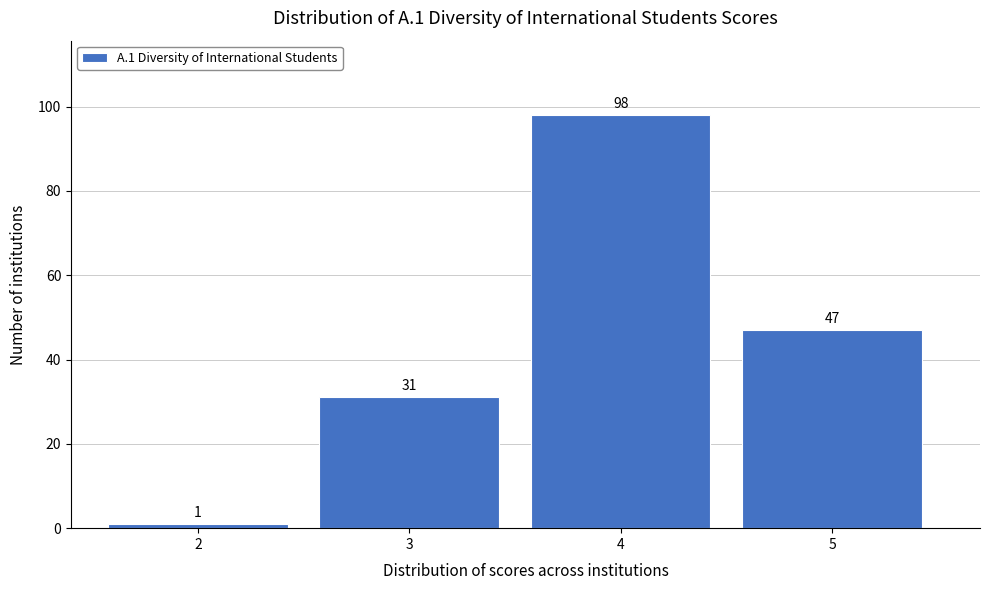

Reading left to right, list every bar in this chart as the range it spans on the x-axis followed by its height.

1.5 to 2.5: 1
2.5 to 3.5: 31
3.5 to 4.5: 98
4.5 to 5.5: 47